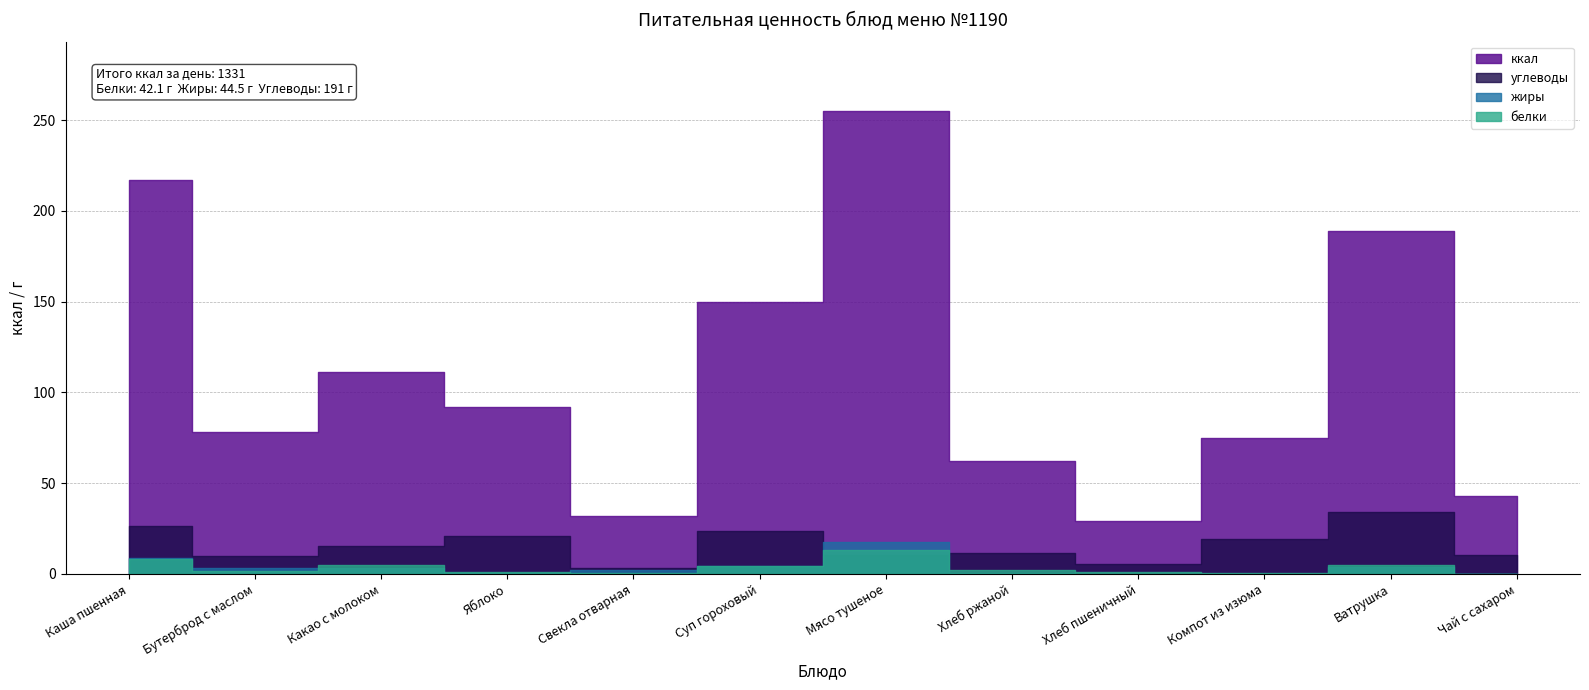

What is the lowest value of the углеводы series?

3.0